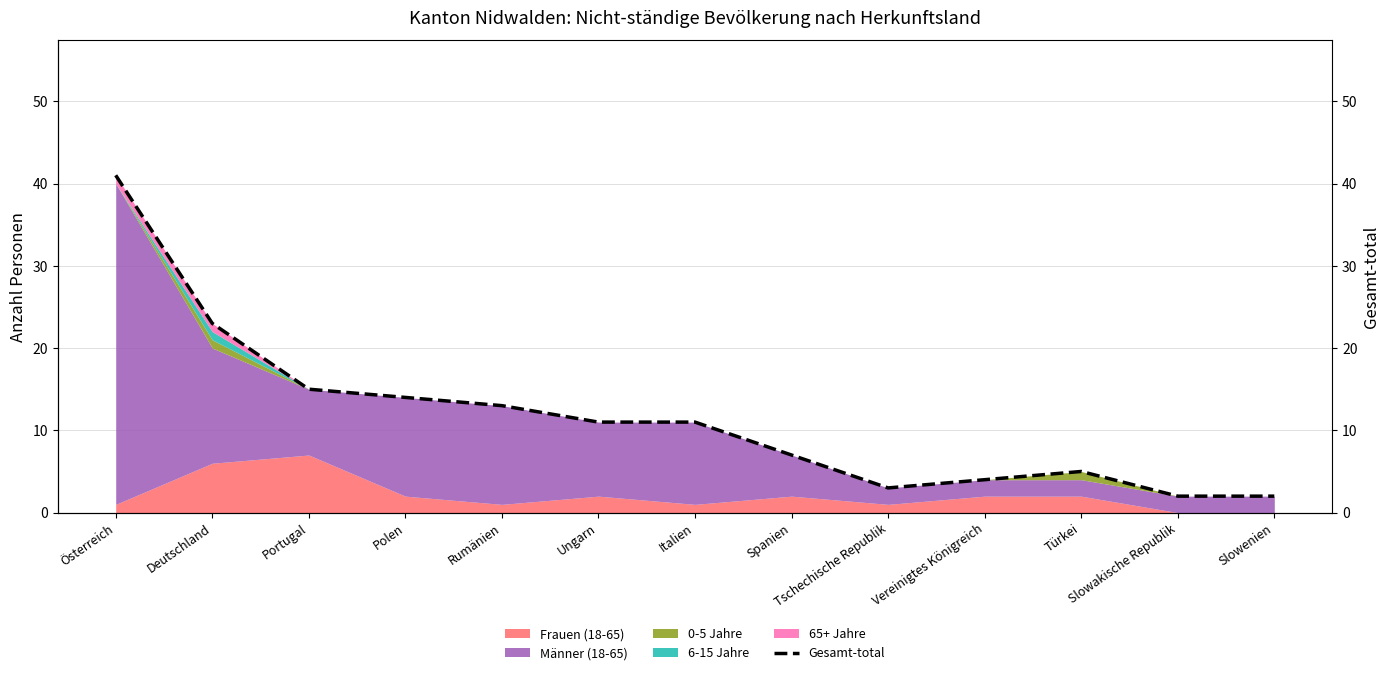

Reading left to right, extract all data points from this chart.

Österreich=41	Deutschland=23	Portugal=15	Polen=14	Rumänien=13	Ungarn=11	Italien=11	Spanien=7	Tschechische Republik=3	Vereinigtes Königreich=4	Türkei=5	Slowakische Republik=2	Slowenien=2